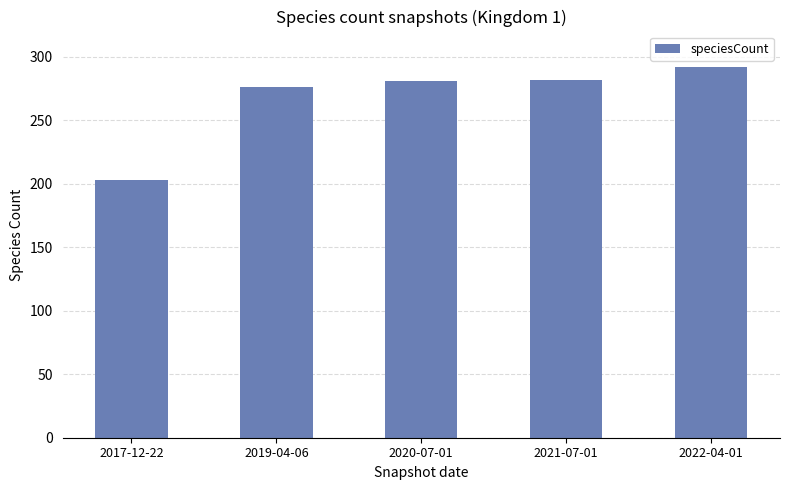

What is the label of the 2nd bar from the right?

2021-07-01